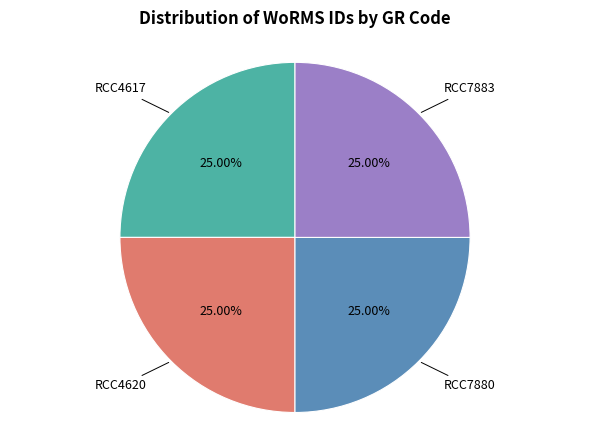

Is there a majority slice in this chart?

No